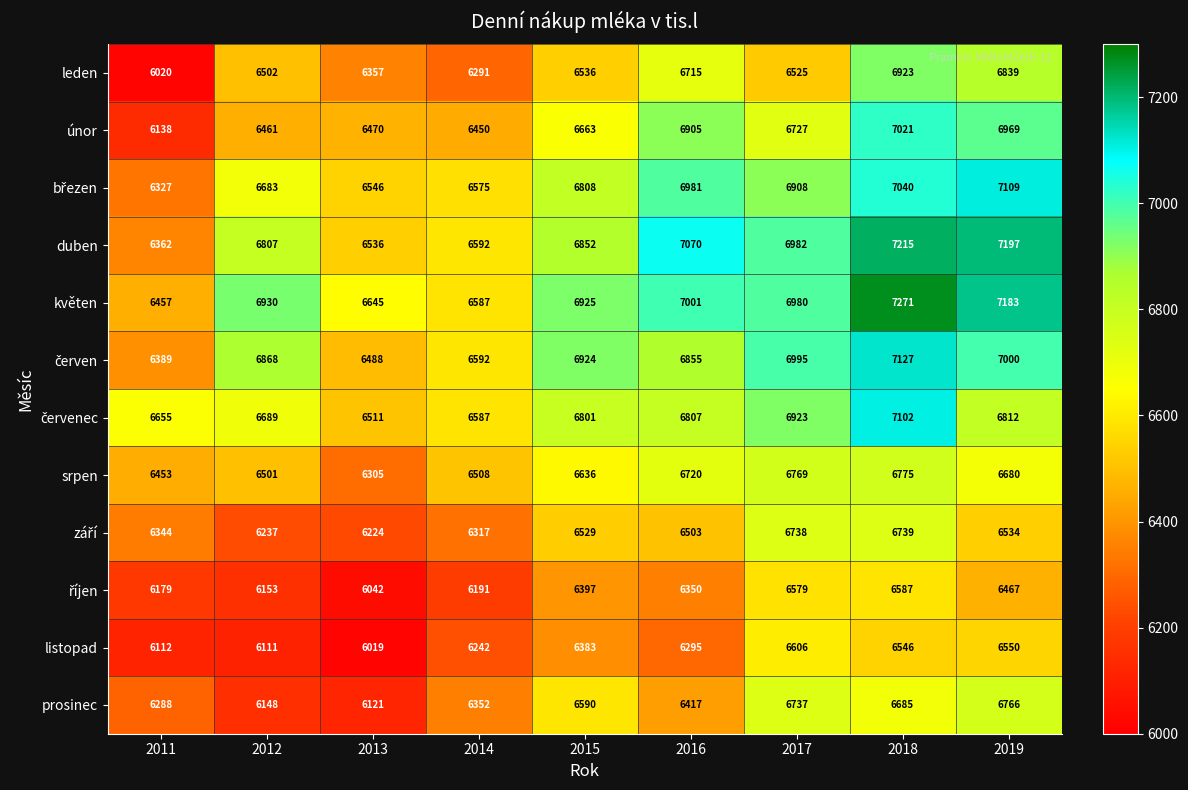

The value of srpen at 2019 is 2742. True or false?

False